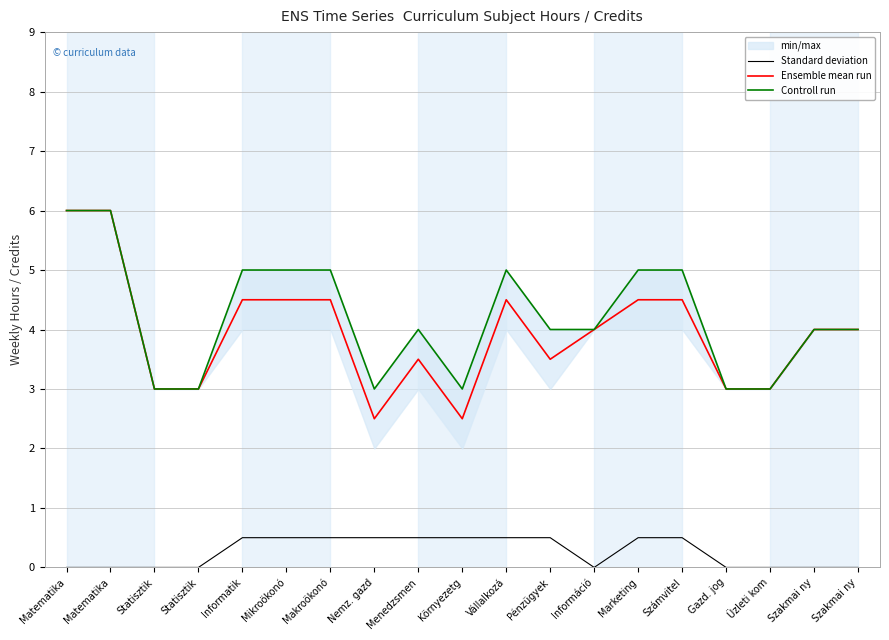

What is the difference between the Ensemble mean run values at Statisztik and Pénzügyek?

0.5